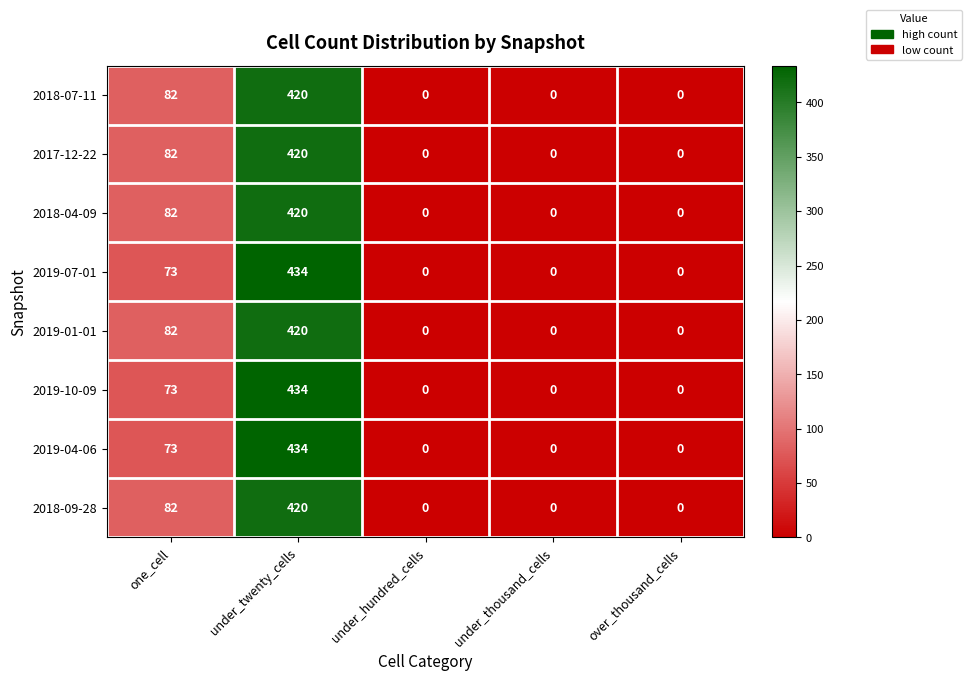

What is the difference between the second highest and minimum values in the 2019-04-06 series?

73